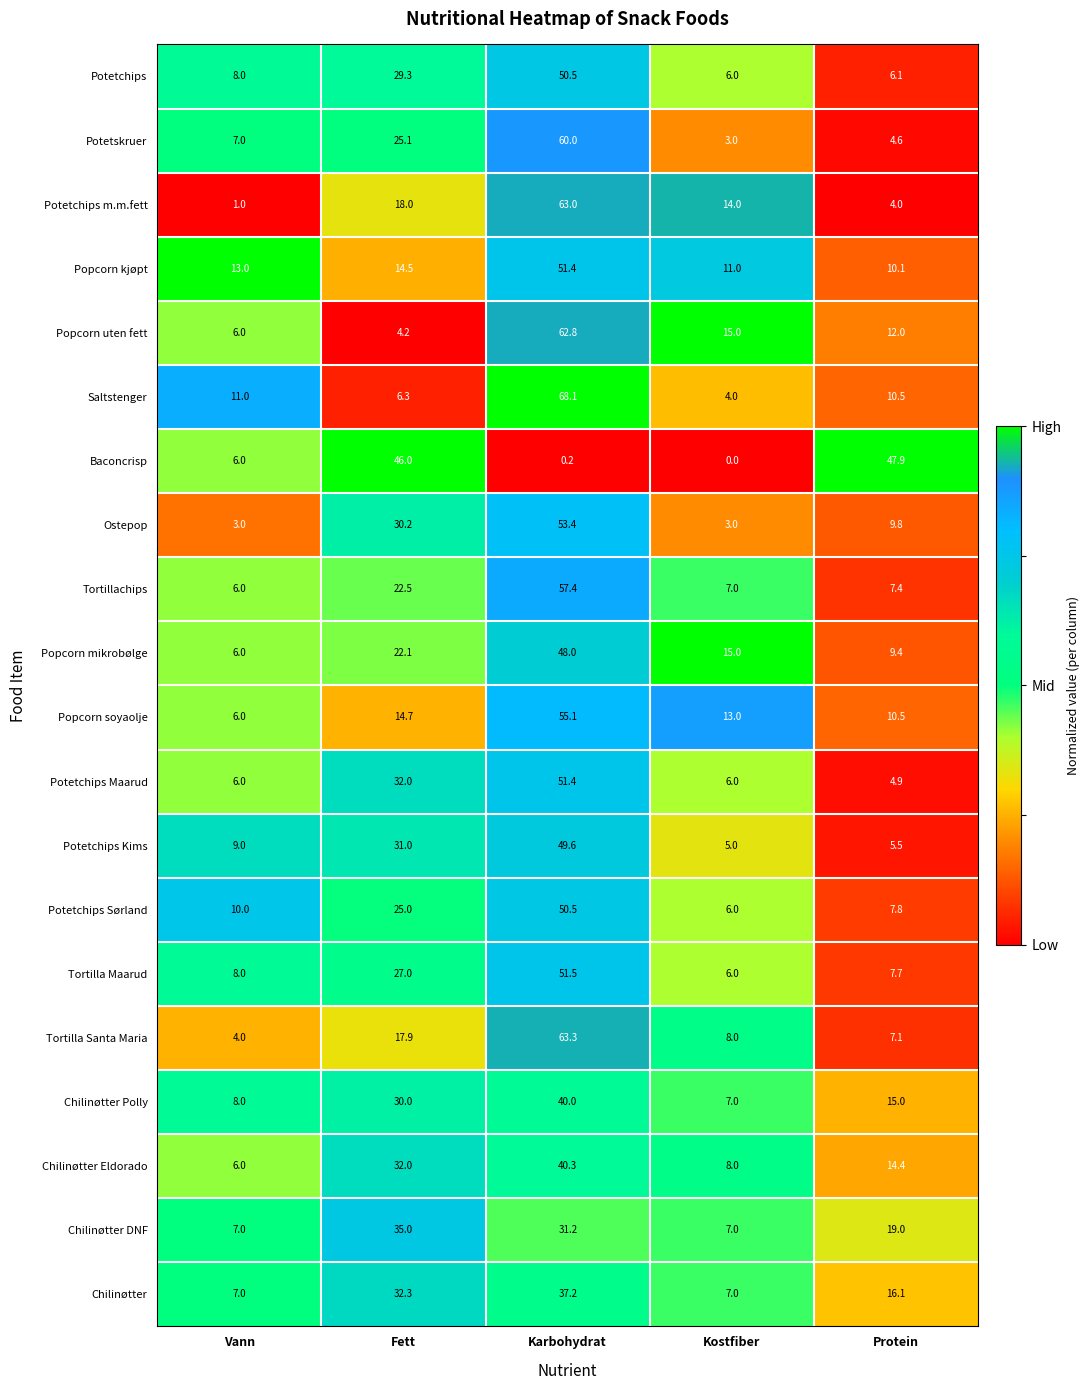

Read the Potetchips Maarud value at Vann.

6.0